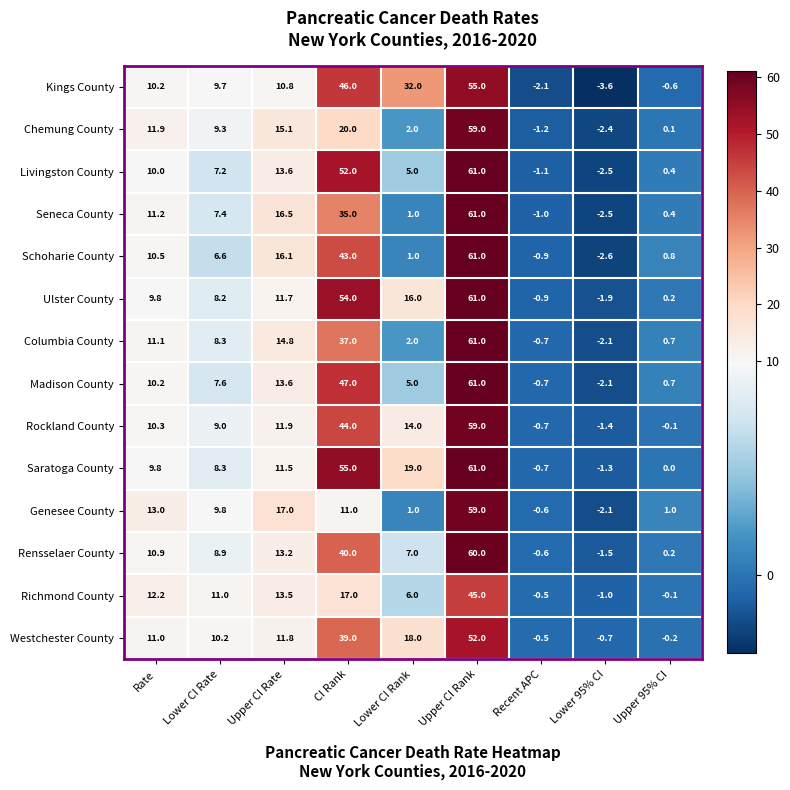

List the labels in order of Kings County value, largest first.

Upper CI Rank, CI Rank, Lower CI Rank, Upper CI Rate, Rate, Lower CI Rate, Upper 95% CI, Recent APC, Lower 95% CI